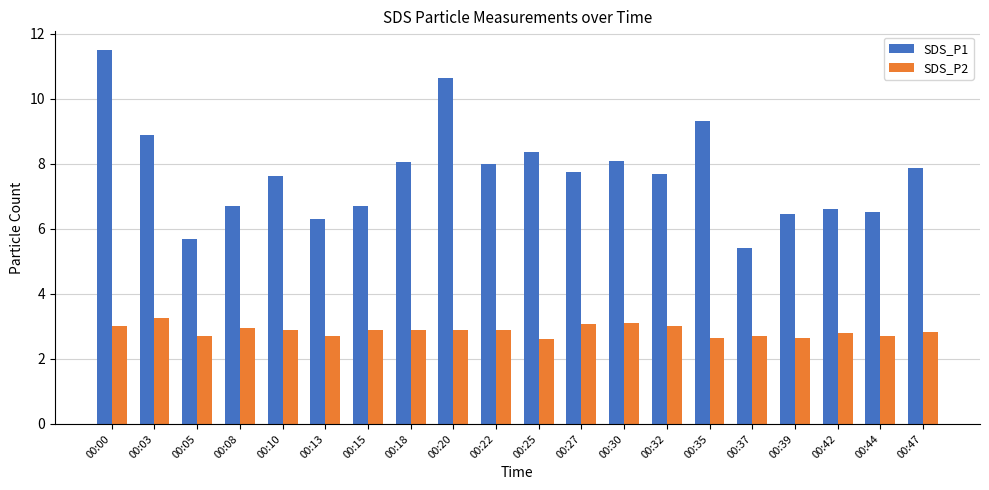

What are all the series names shown in the legend?

SDS_P1, SDS_P2